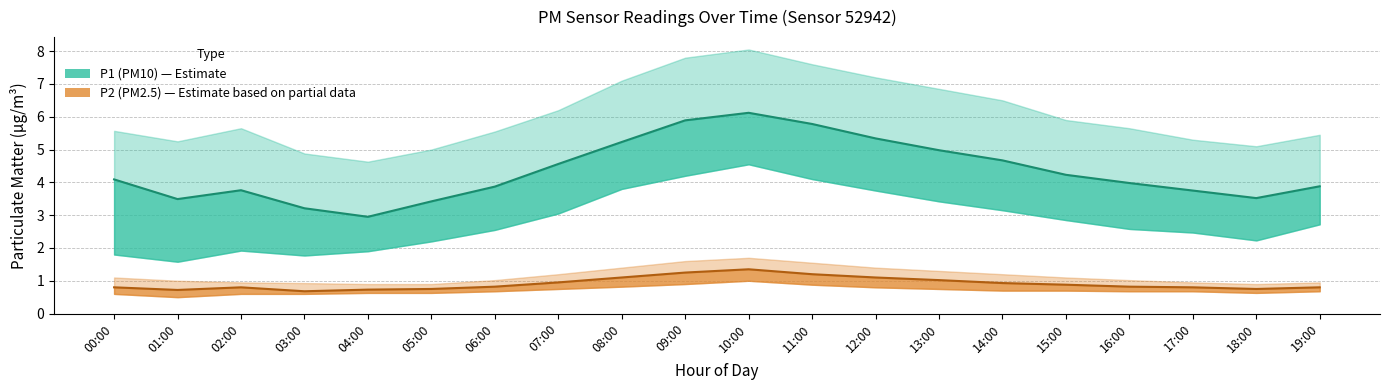

True or false: P1 mean has more than 2 interior local peaks.

False